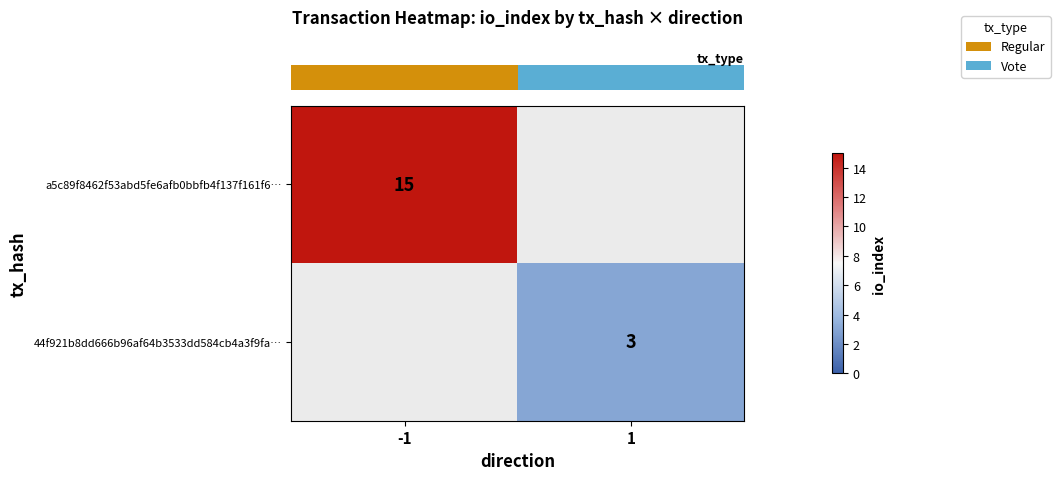

Is it true that row_1 equals 3.0 at 1?

True